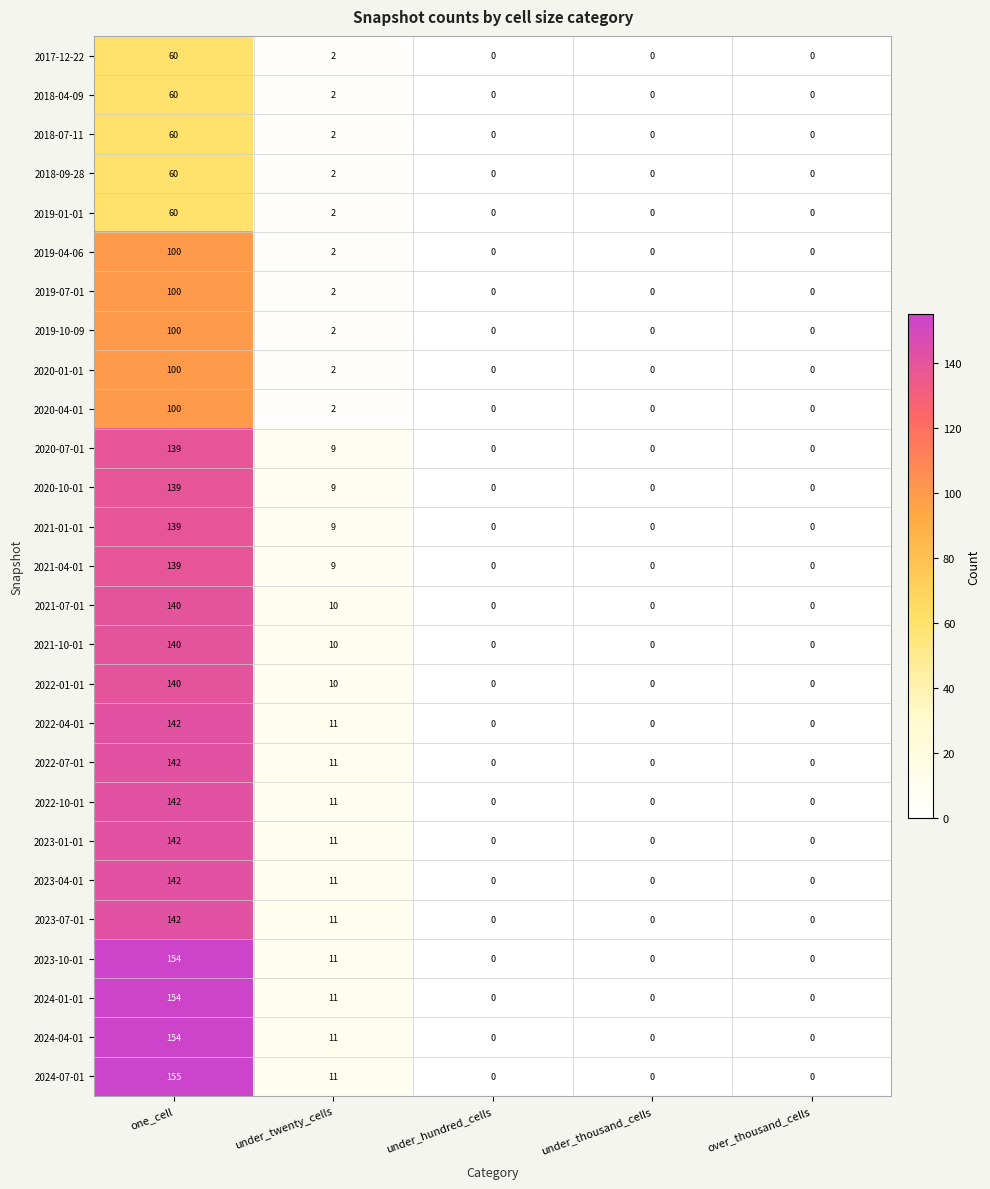

What is the difference between the maximum and minimum values in the 2024-04-01 series?

154